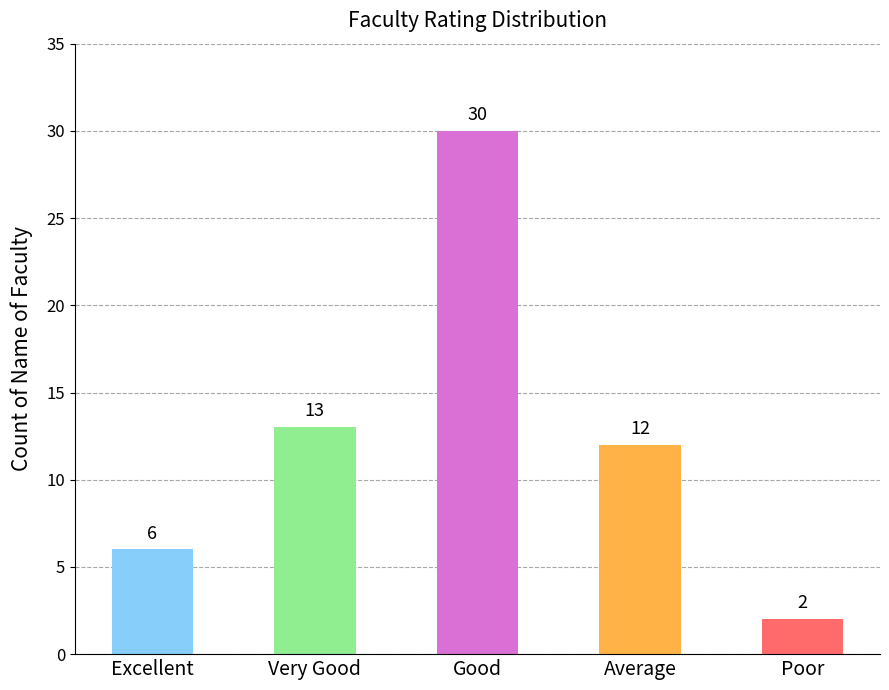

What is the difference between the second highest and minimum values?

11